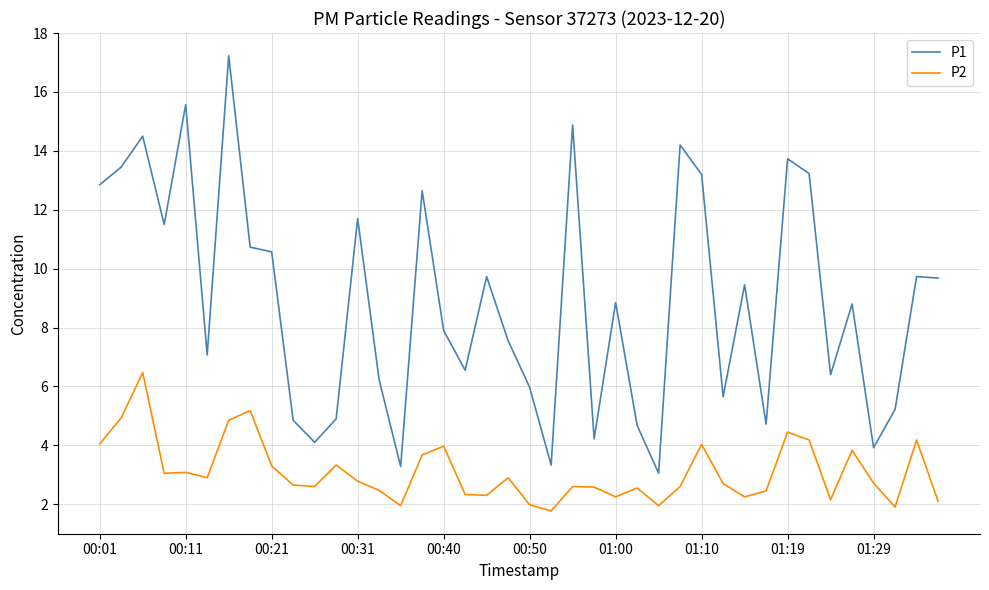

Which series has the largest total across all categories?

P1